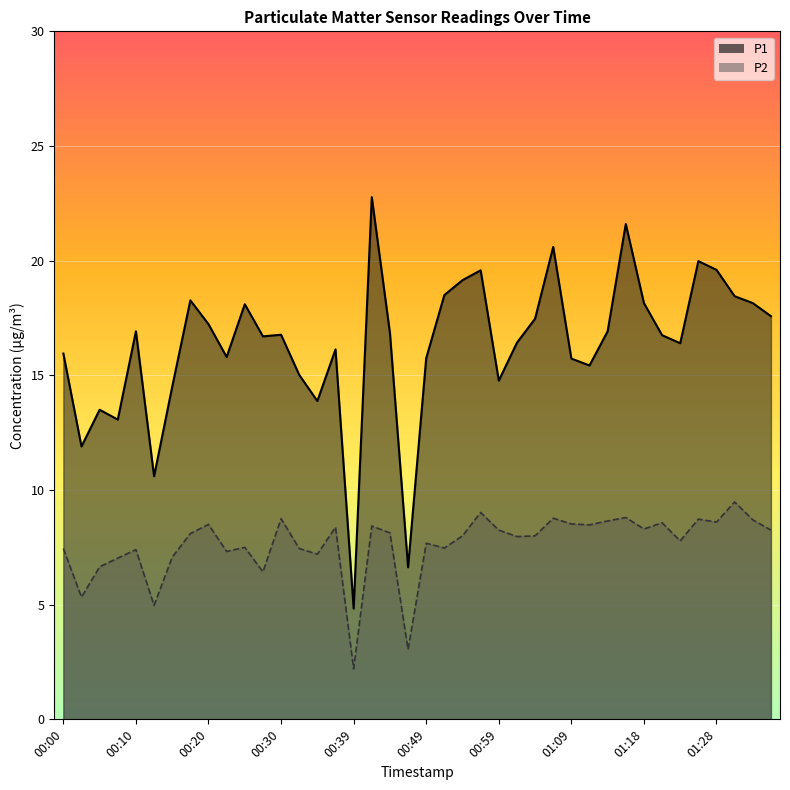

Read the P1 value at 00:44.

16.9